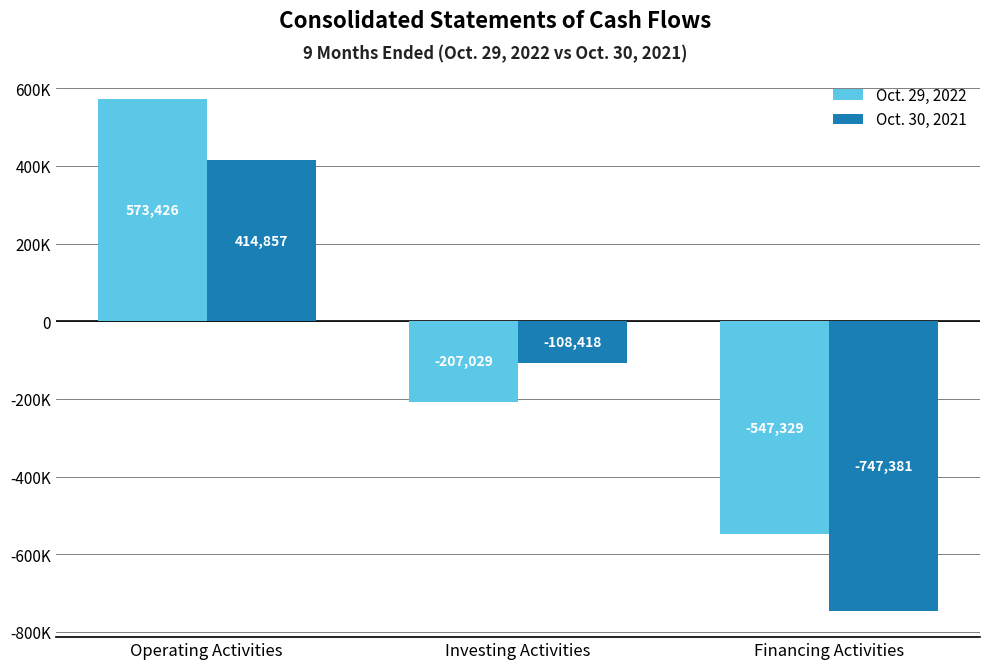

What is the minimum value shown in the chart?

-747381